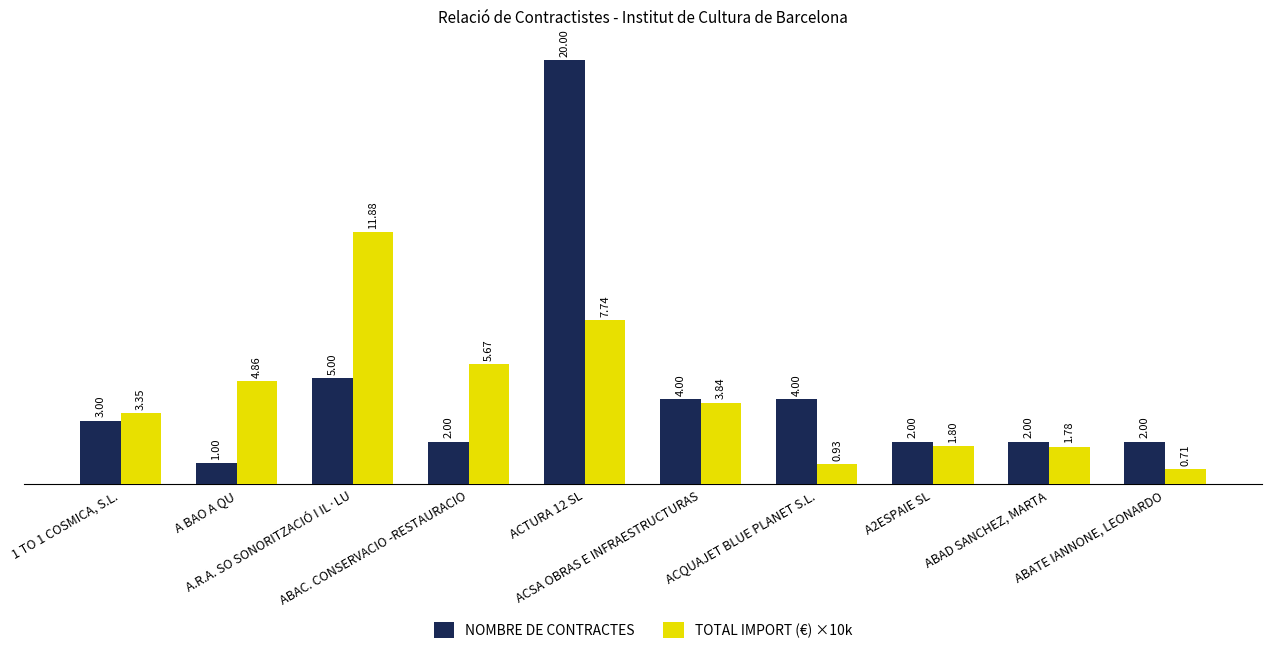

True or false: TOTAL IMPORT (€) ×10k has a value of 3.0 at A2ESPAIE SL.

False